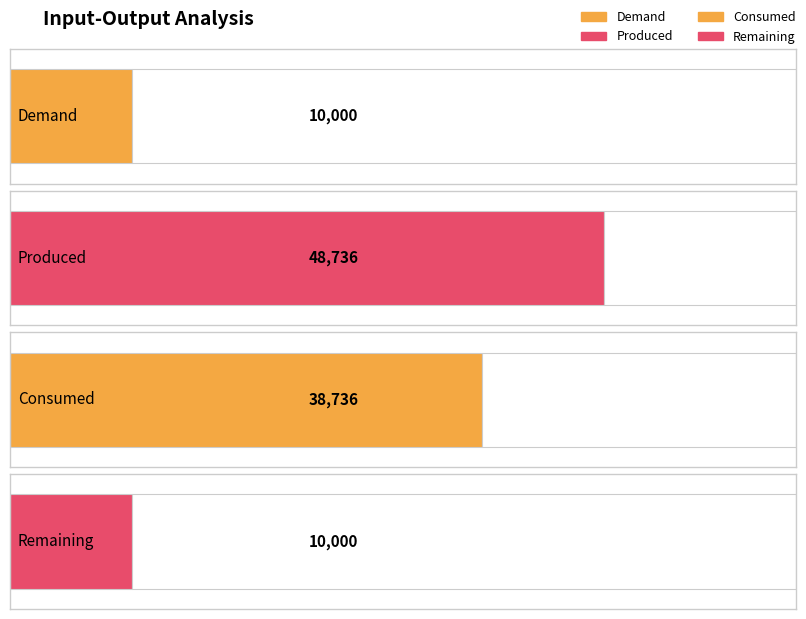

The Demand series shows 13406.7 at Row 1. True or false?

False